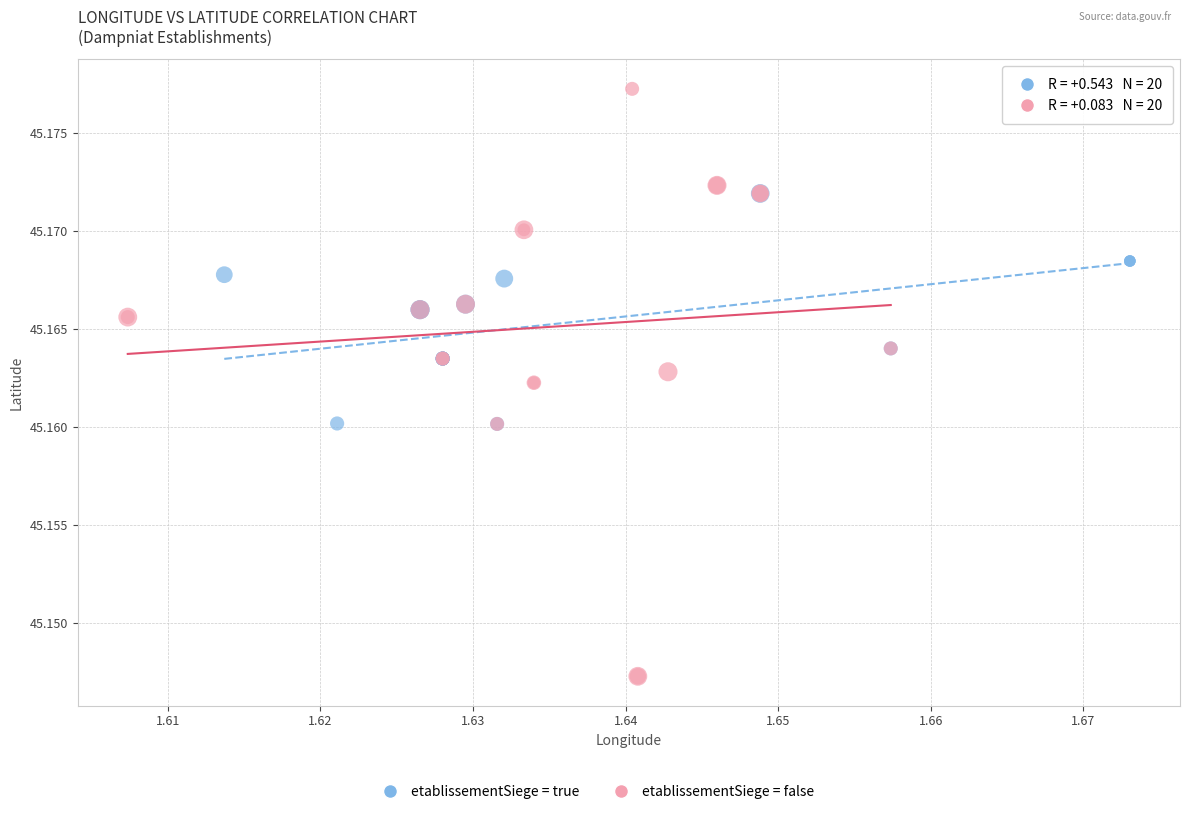

Which series reaches the maximum Y coordinate?

etablissementSiege = false